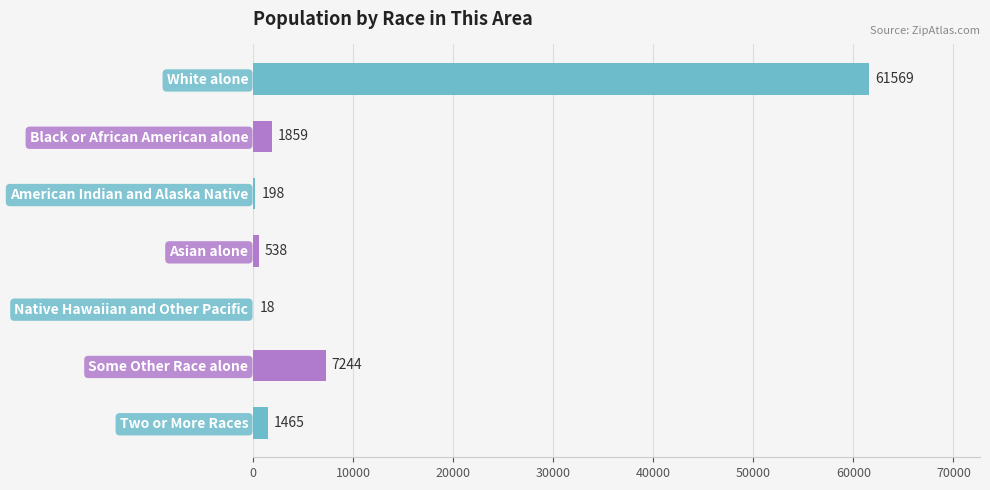

Reading bottom to top, list all the values displayed in this chart.

Two or More Races=1465	Some Other Race alone=7244	Native Hawaiian and Other Pacific=18	Asian alone=538	American Indian and Alaska Native=198	Black or African American alone=1859	White alone=61569